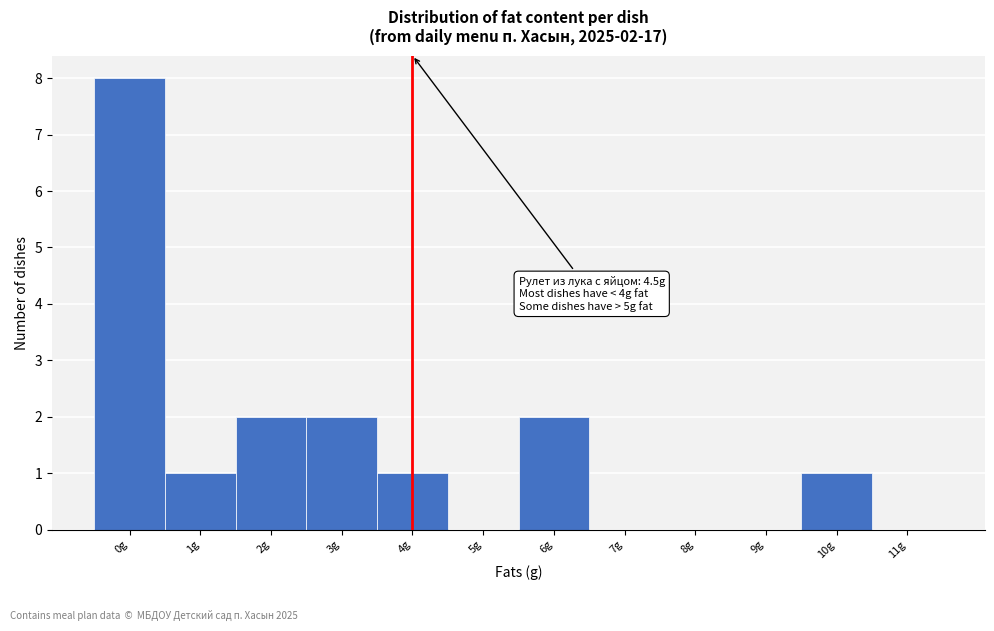

Reading left to right, what are all the values shown in this chart?

0g=8	1g=1	2g=2	3g=2	4g=1	5g=0	6g=2	7g=0	8g=0	9g=0	10g=1	11g=0